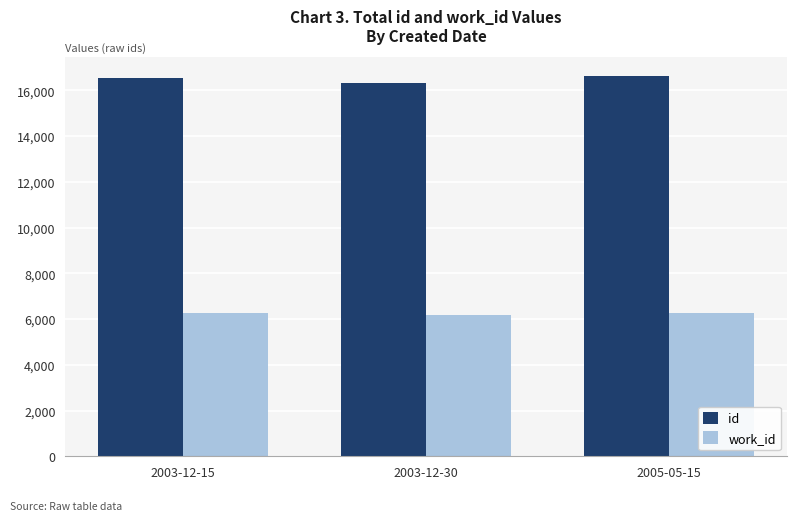

What is the difference between the maximum and minimum values in the id series?

282